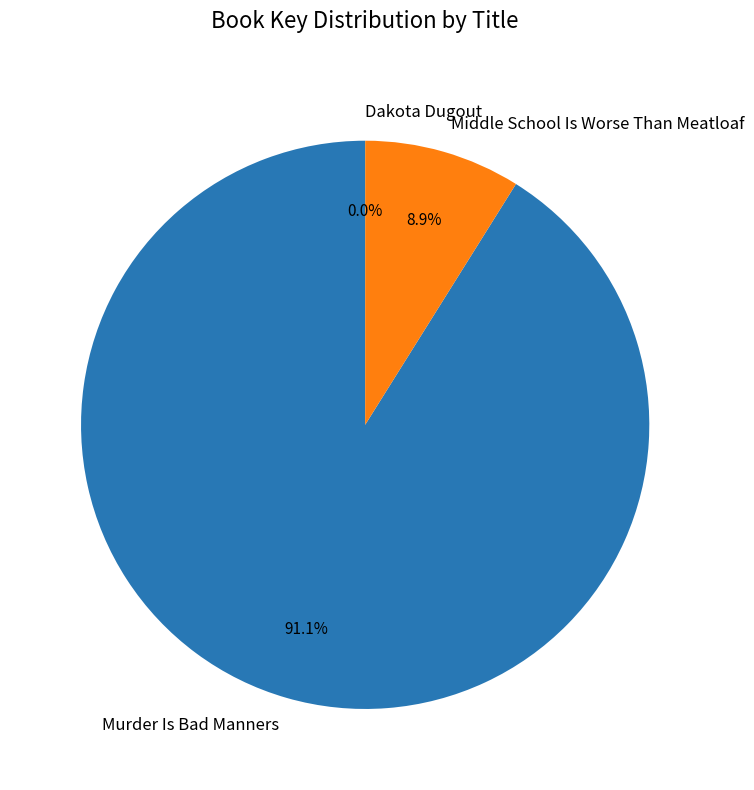

To the nearest percent, what portion does Middle School Is Worse Than Meatloaf represent?

9%